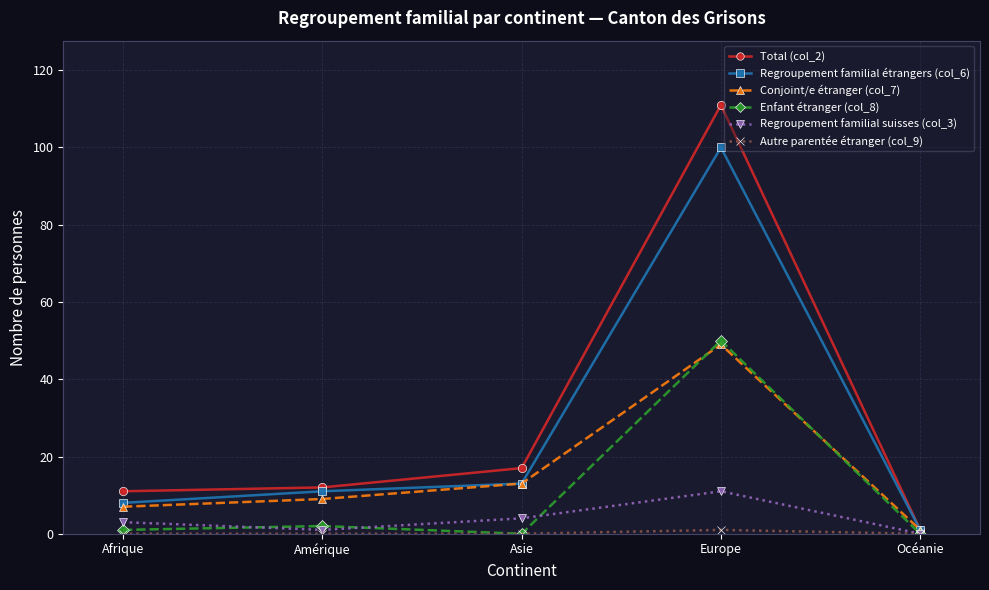

What is the value of the Conjoint/e étranger (col_7) point at the 3rd from the left?

13